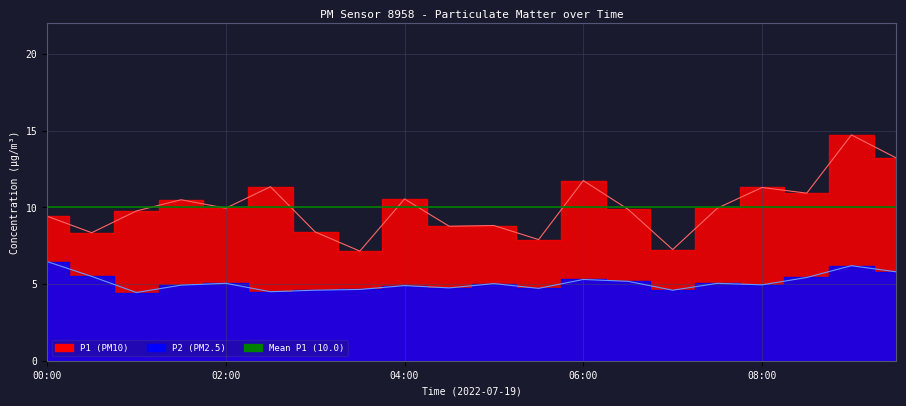

At 07:30, list the series in order from largest to smallest.

P1, P2